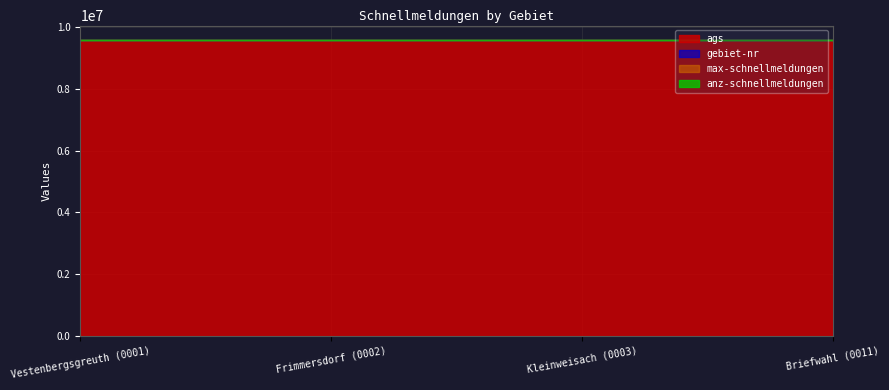

True or false: ags has more than 0 points higher than both neighbors.

False